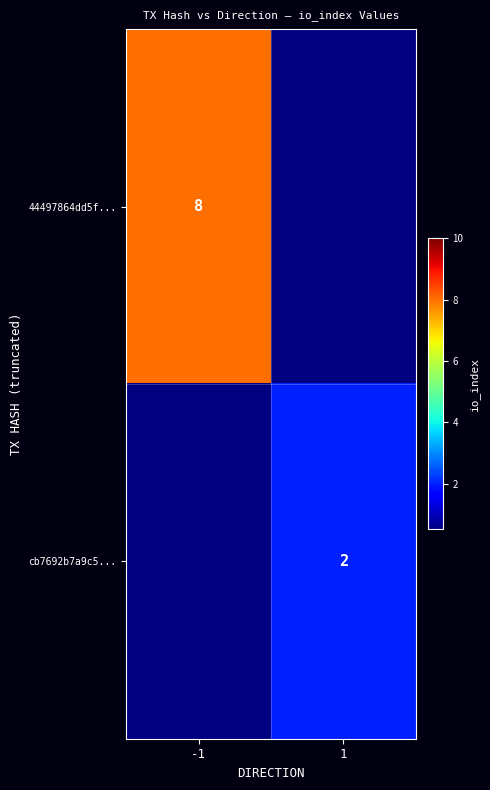

The cb7692b7a9c5... series shows 2 at 1. True or false?

True